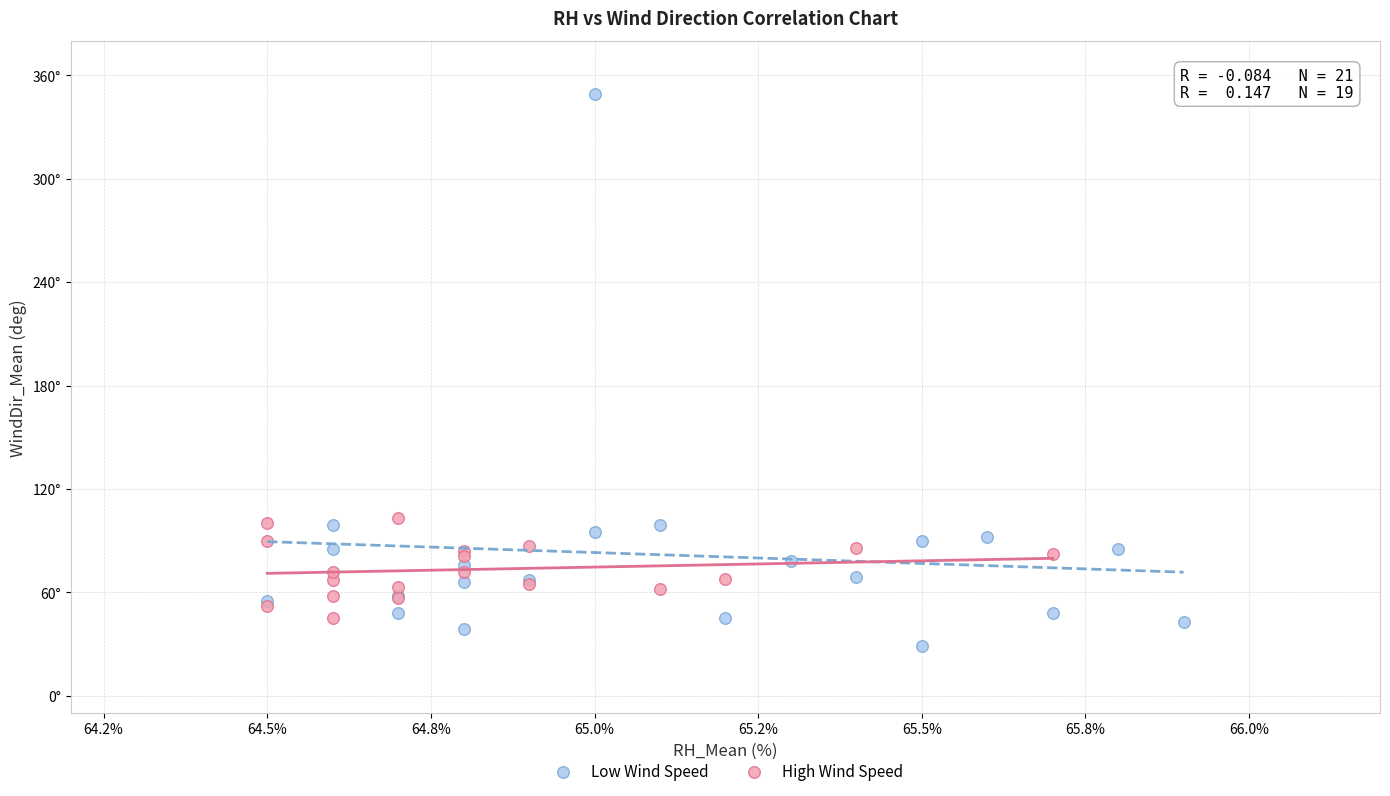

Which series has the widest spread of Y values?

Low Wind Speed